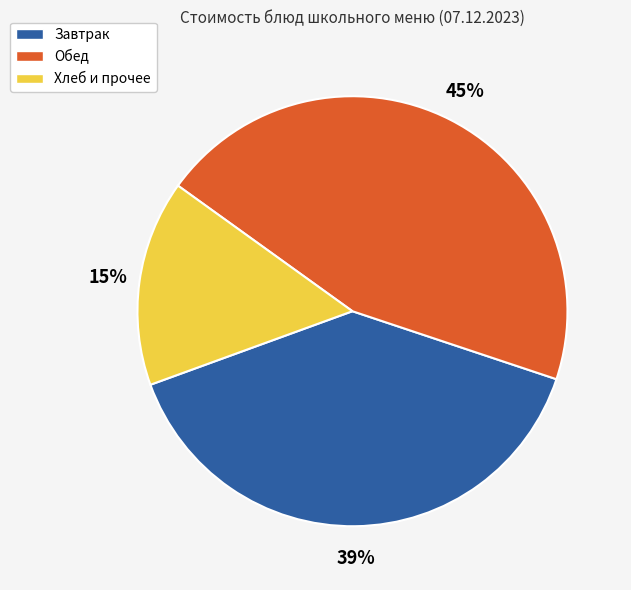

Is there a majority slice in this chart?

No